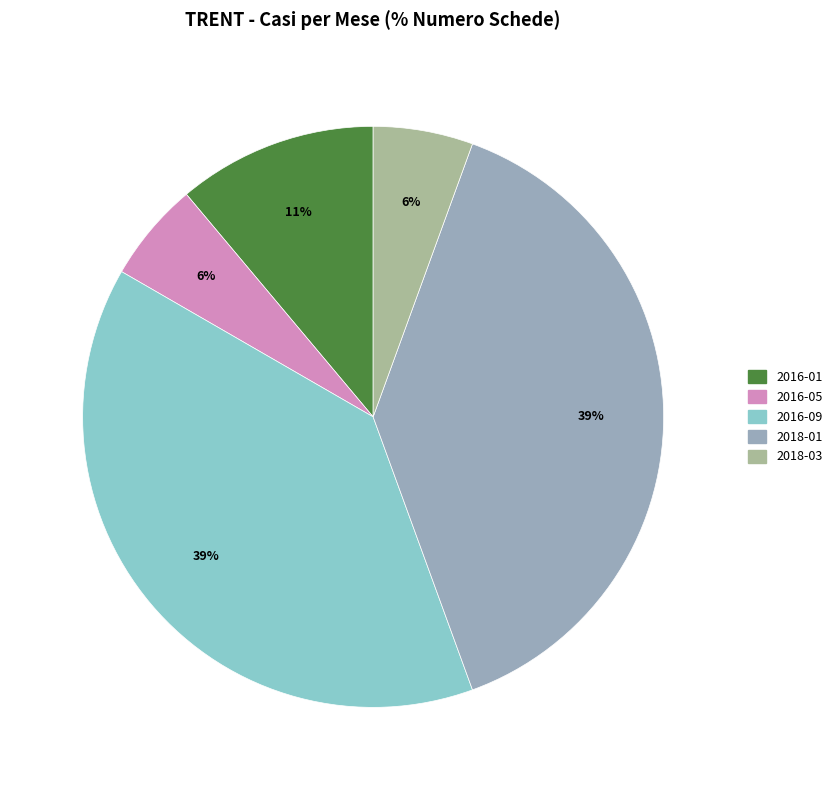

Is there a majority slice in this chart?

No